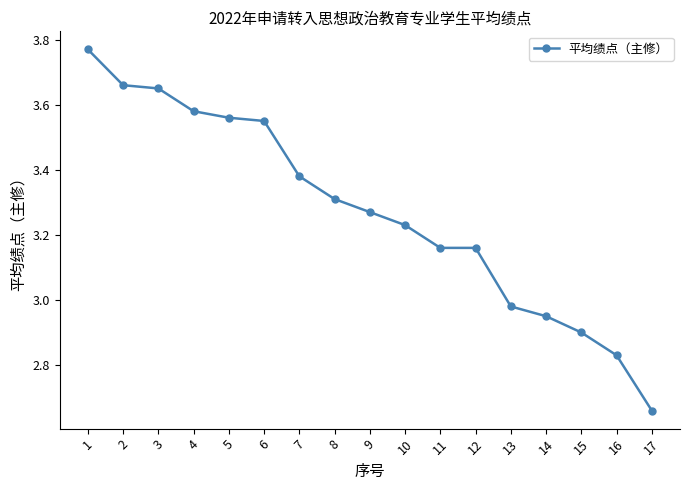

Which category has the highest value across all series?

1